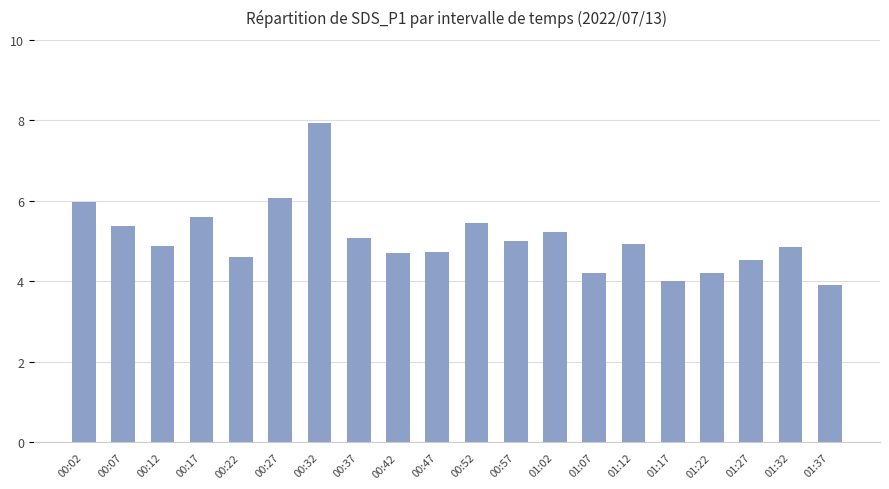

What is the sum of the values at 01:02 and 00:02?

11.2